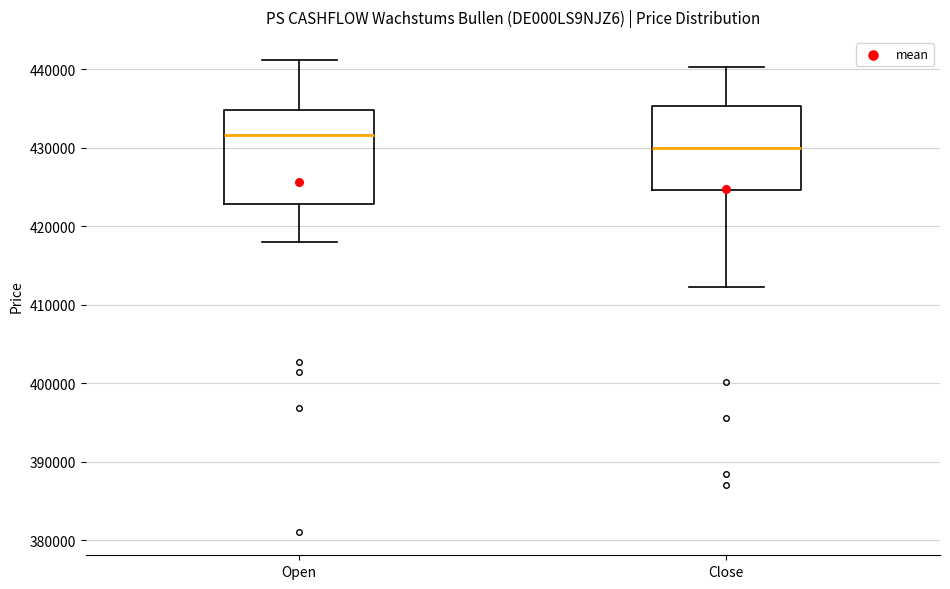

Where does the lower whisker of the box for Close end on the y-axis? The values are not printed on the chart, so give them approximately, as read against the axis.

412000